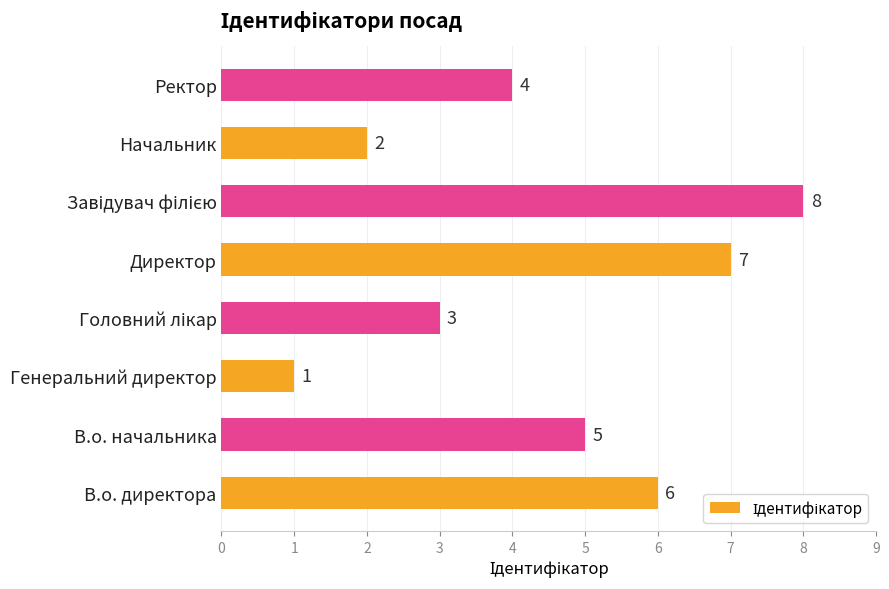

What is the difference between the maximum and minimum values?

7